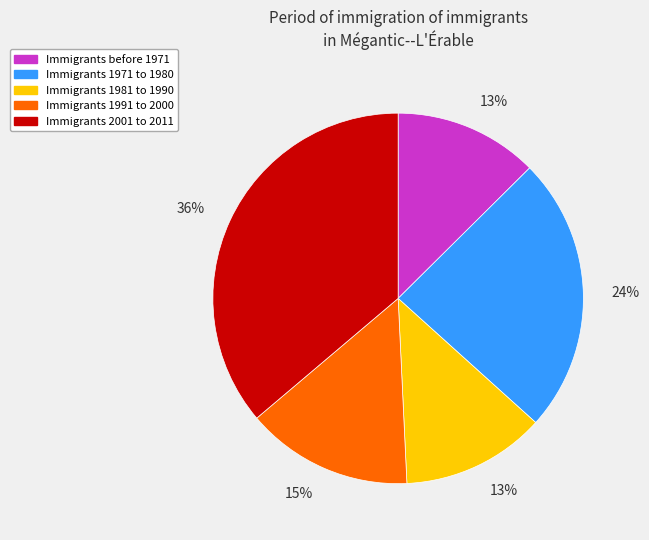

Count the number of slices in the pie.

5